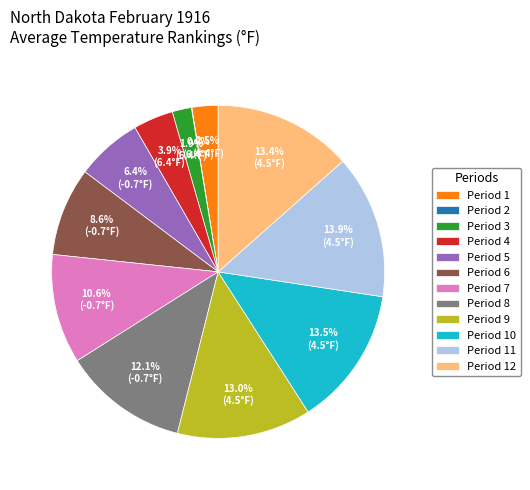

Between Period 12 and Period 5, which is larger?

Period 12